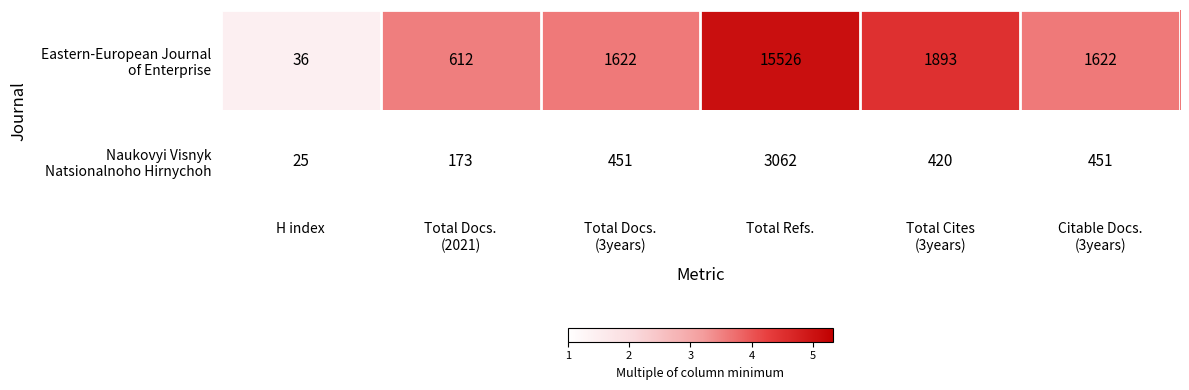

What is the total value across all series at H index?

61